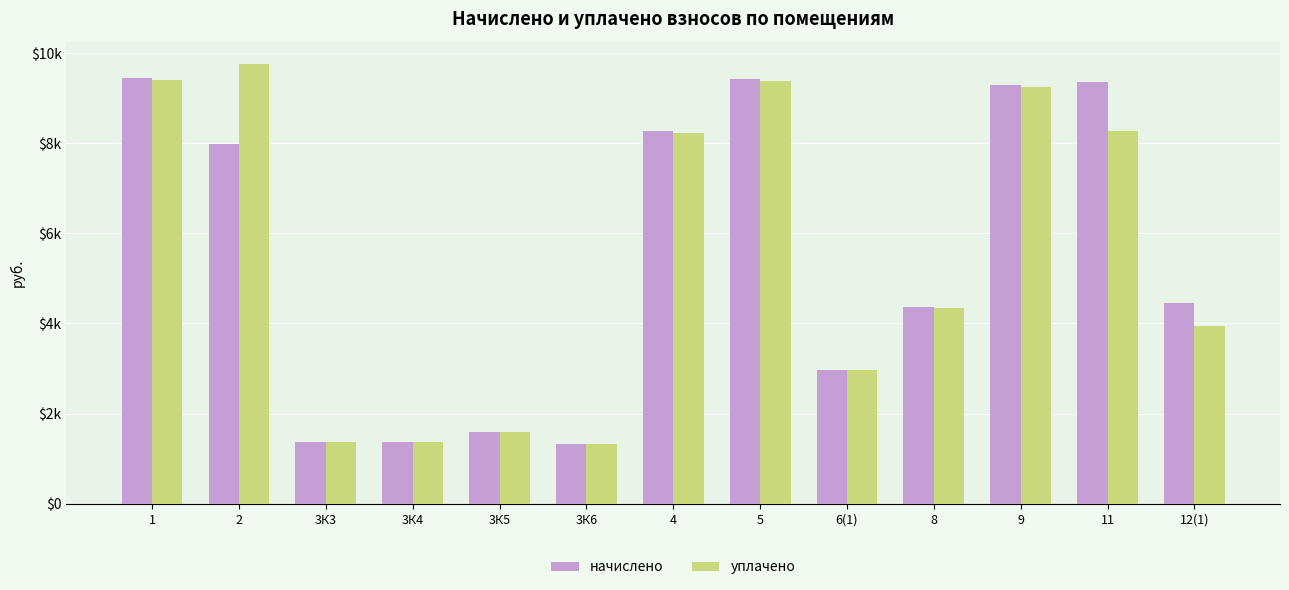

Reading left to right, list all the values displayed in this chart.

начислено: 9451.5	7988.8	1376.9	1376.9	1598.9	1332.5	8261.2	9416.0	2976.7	4366.9	9291.6	9353.8	4449.5
уплачено: 9411.1	9765.7	1371.0	1371.0	1592.1	1326.8	8225.9	9375.7	2963.9	4348.2	9251.9	8274.5	3936.1